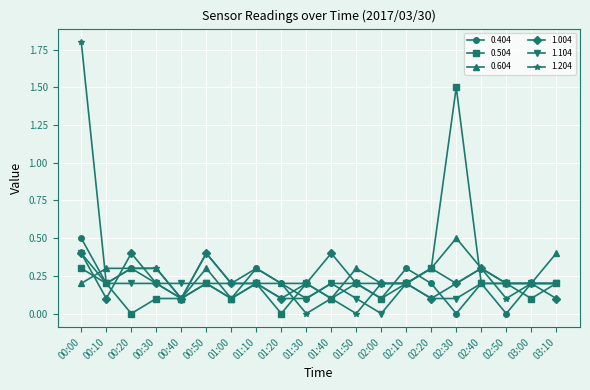

The 0.504 series shows 0.2 at 00:50. True or false?

True